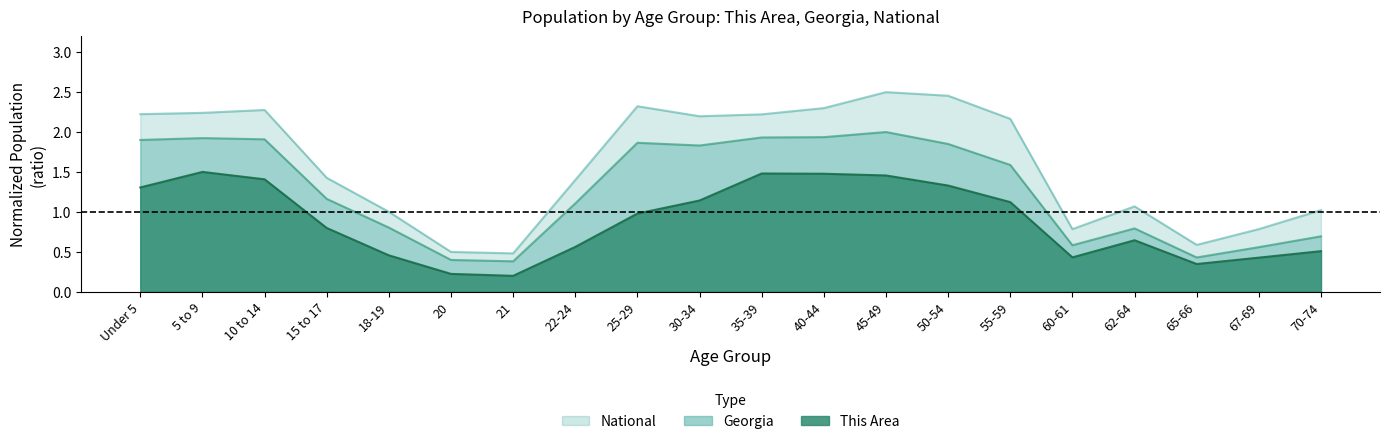

How many series are shown in this chart?

3